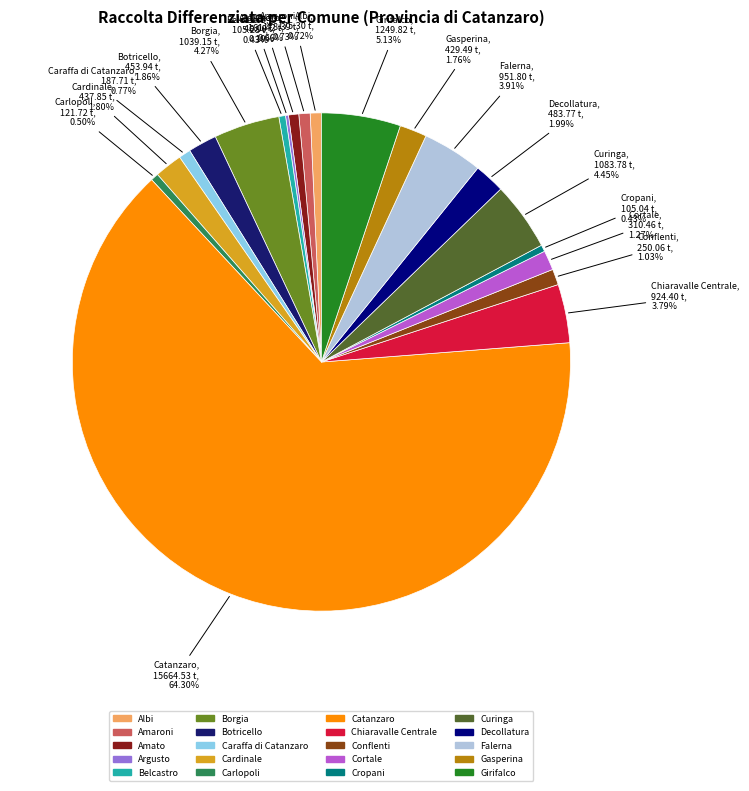

Which slice is the largest?

Catanzaro